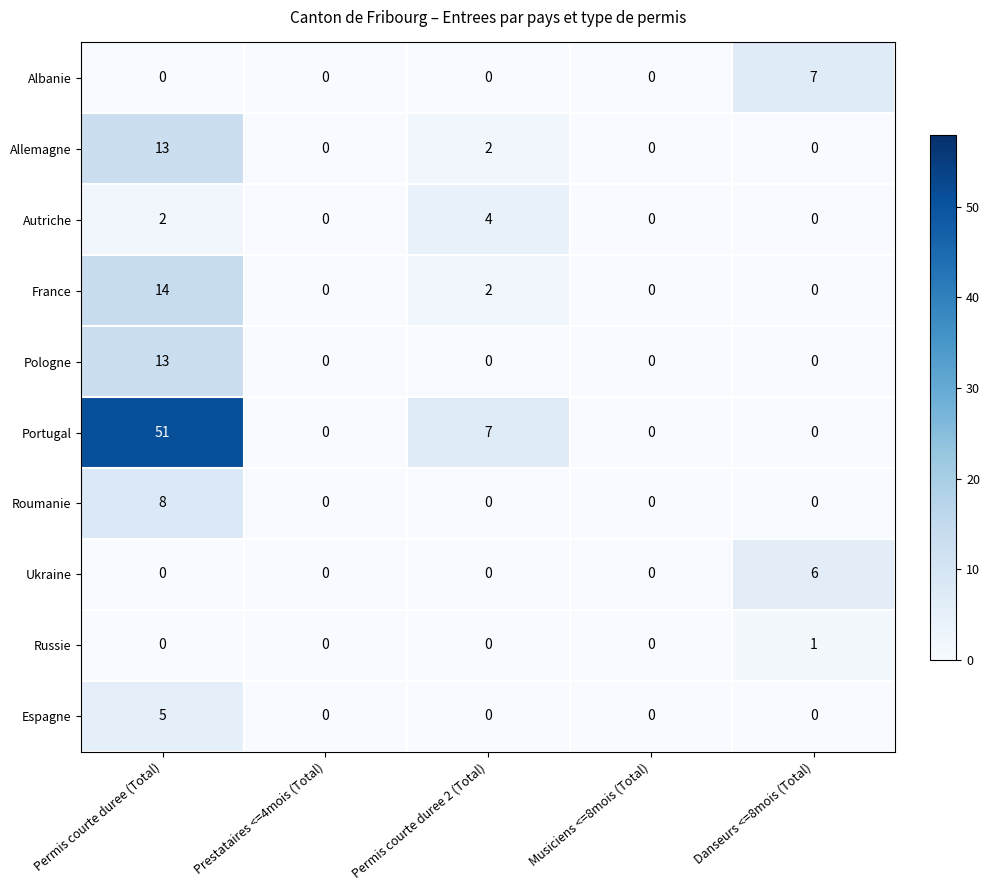

Between Permis courte duree (Total) and Danseurs <=8mois (Total), which series saw the biggest shift?

Portugal